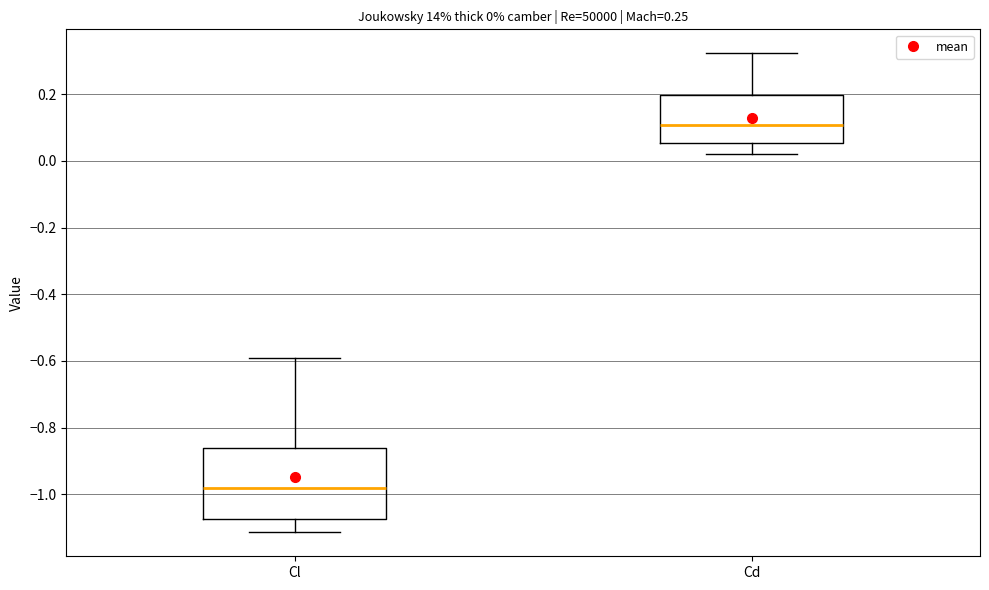

Which box has the highest median line?

Cd